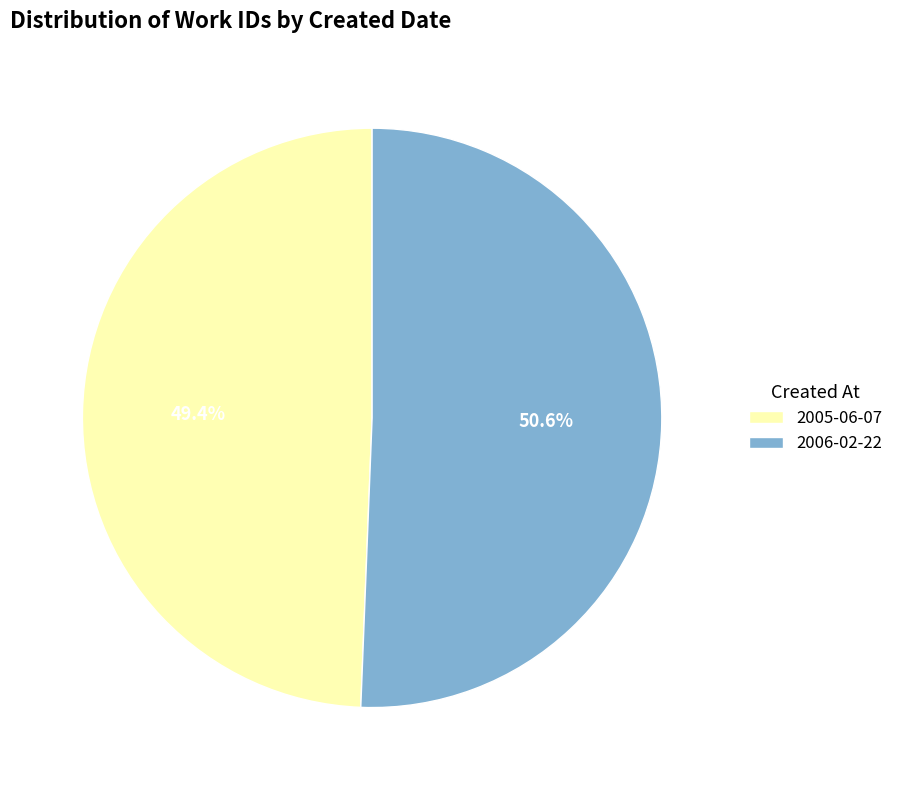

What is the majority slice?

2006-02-22